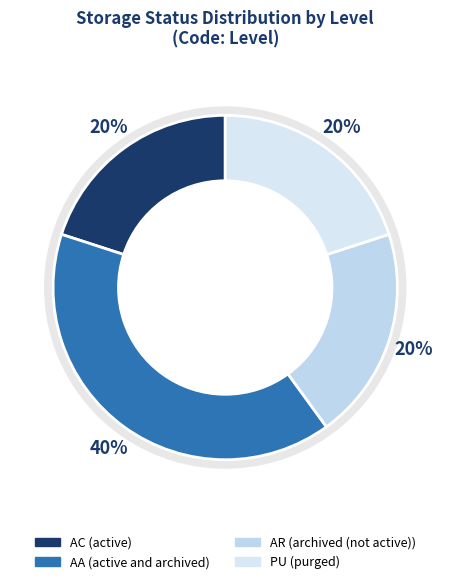

Which category has the biggest portion of the pie?

AA